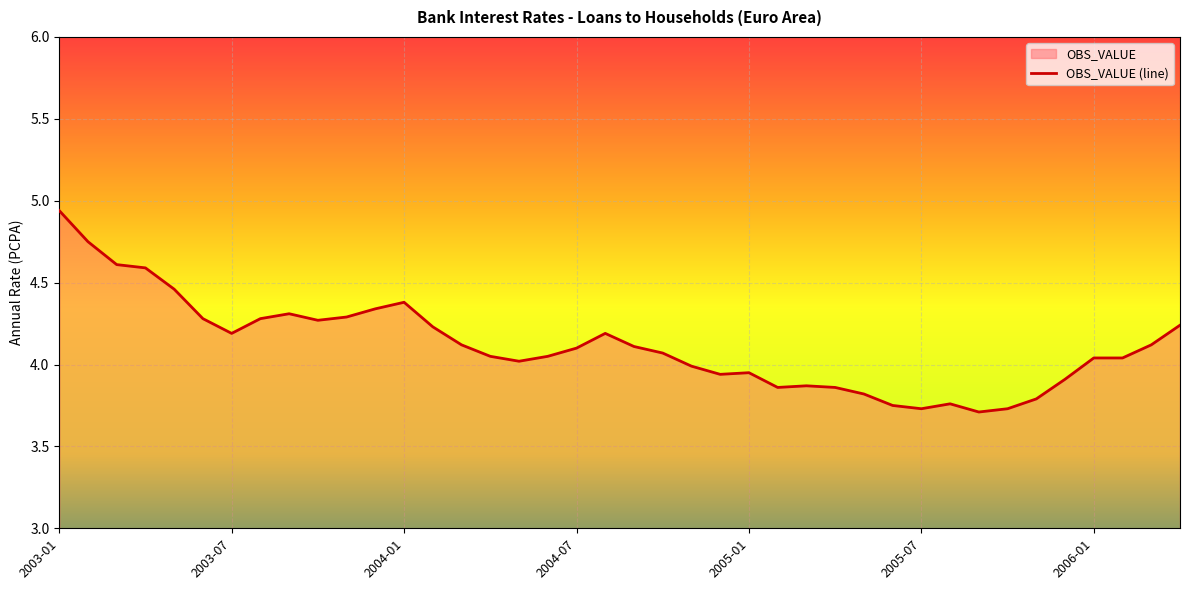

What is the label of the 16th point from the left?

2004-04